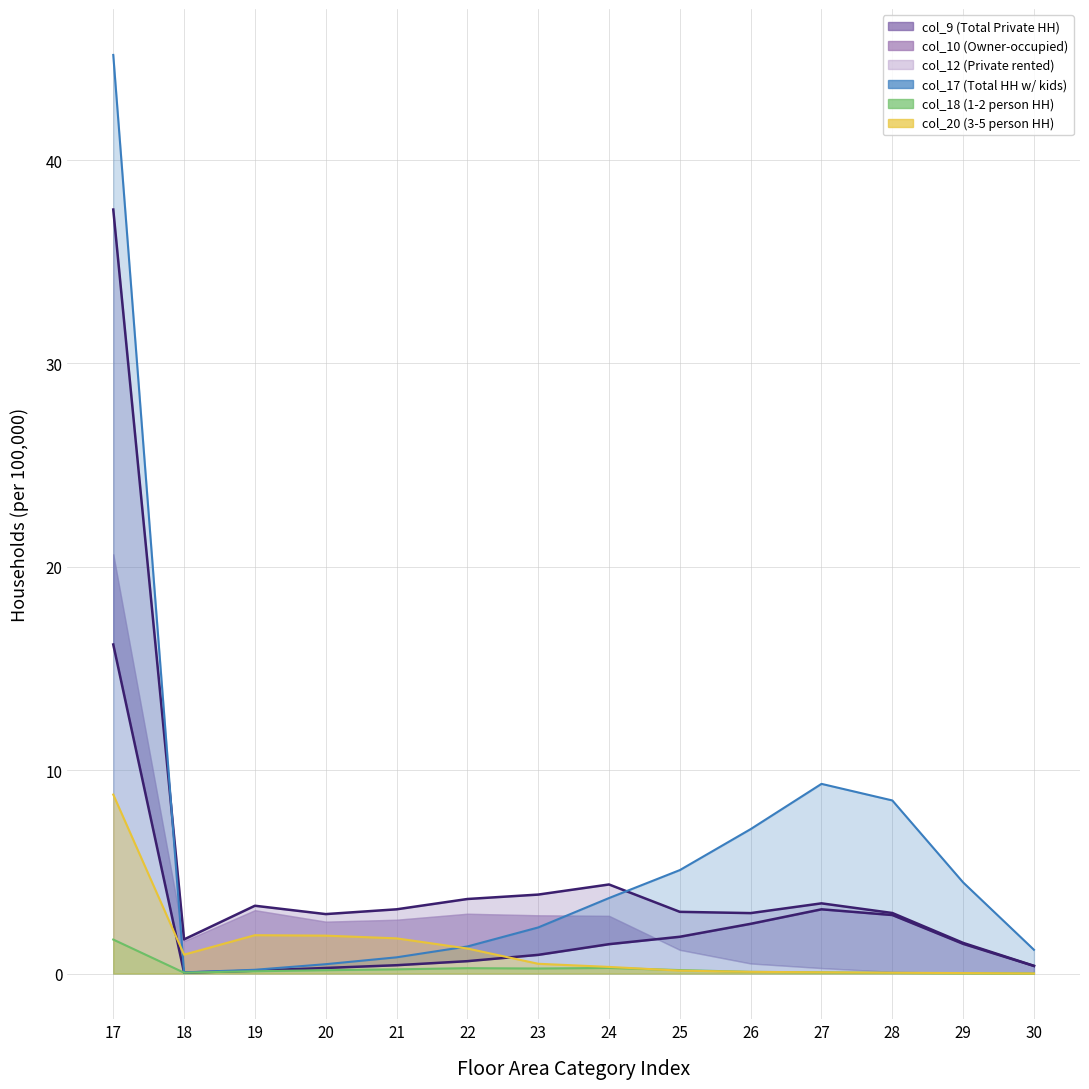

The value of col_10_line at 17 is 7.9. True or false?

False